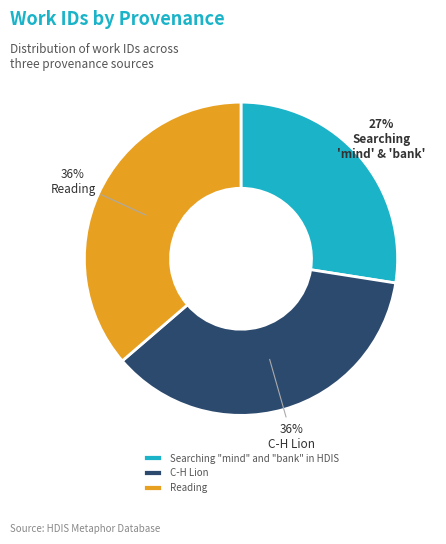

Is Reading the majority of the pie?

No